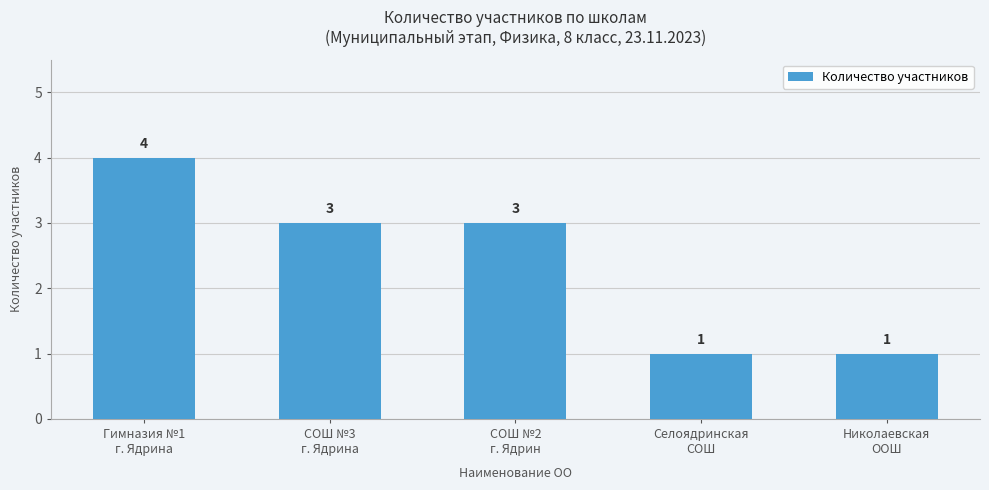

What value does the data have at Гимназия №1
г. Ядрина?

4